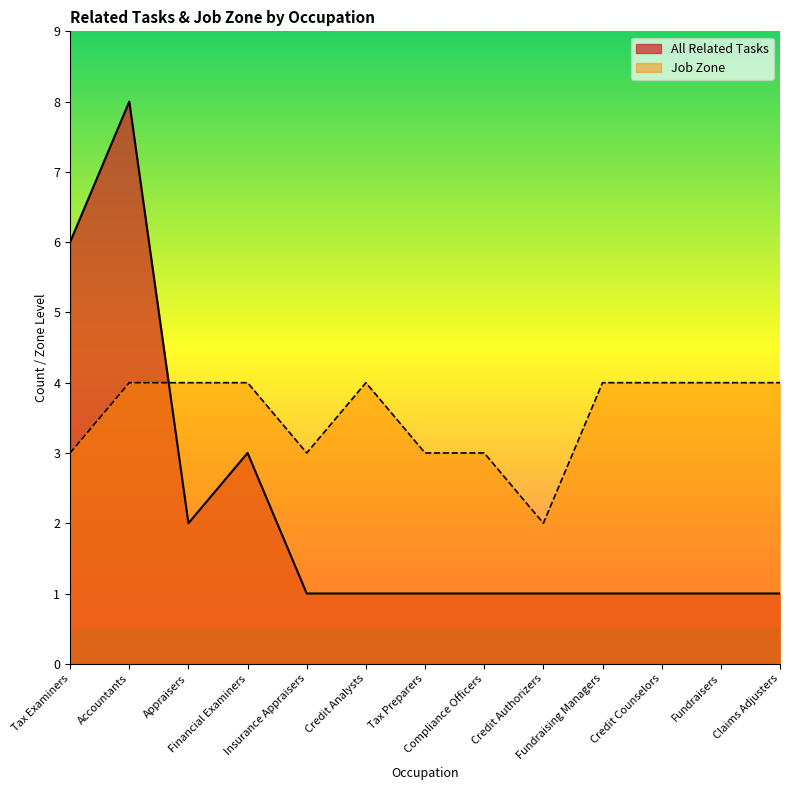

Between Insurance Appraisers and Appraisers, which is larger?

Appraisers